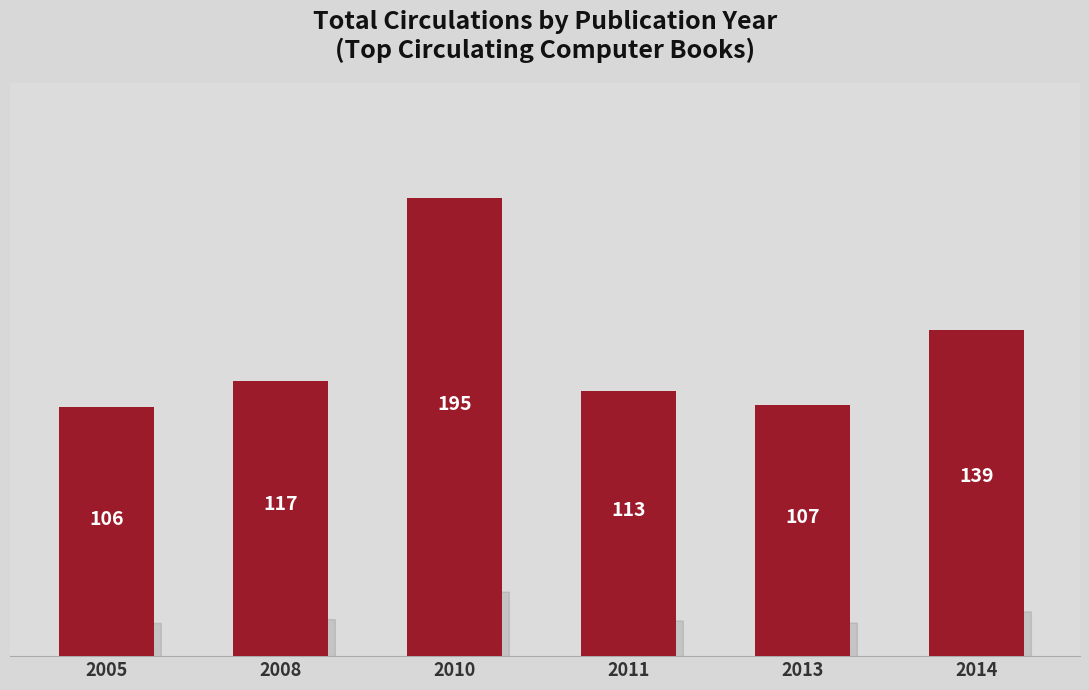

Where is the data nearest to the value 150?

2014